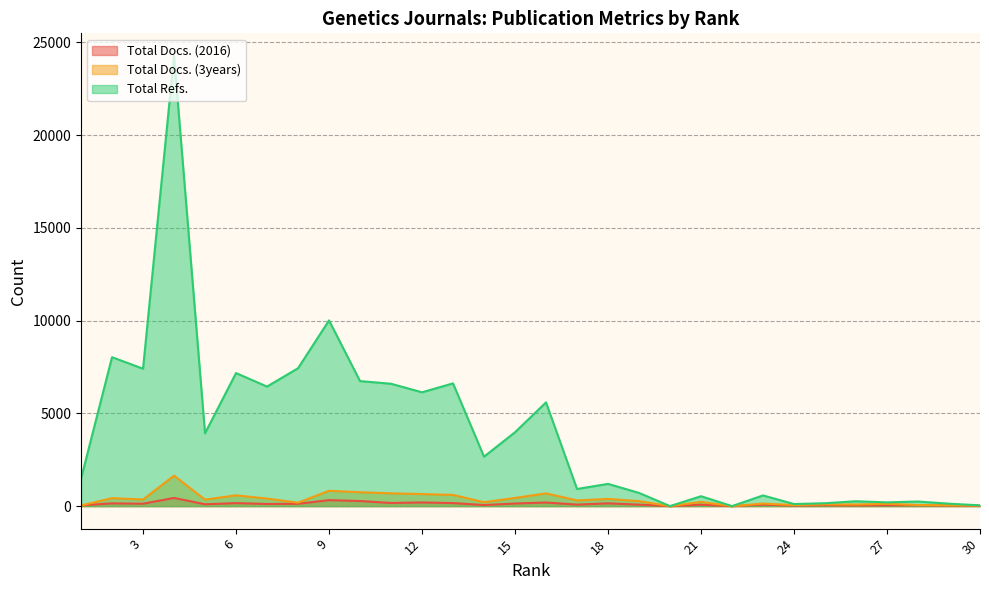

At 29, list the series in order from smallest to largest.

Total Docs. (2016), Total Docs. (3years), Total Refs.